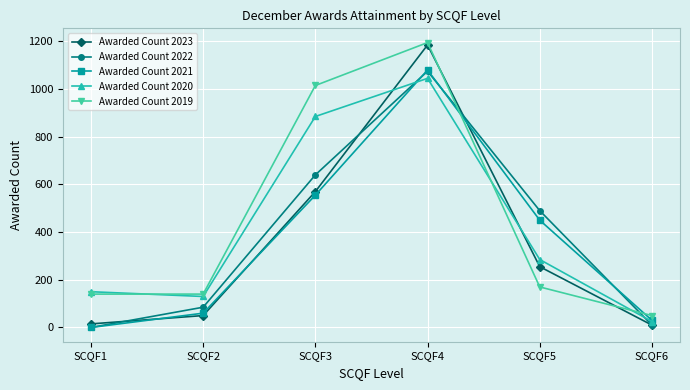

Which category has the lowest value in the Awarded Count 2020 series?

SCQF6